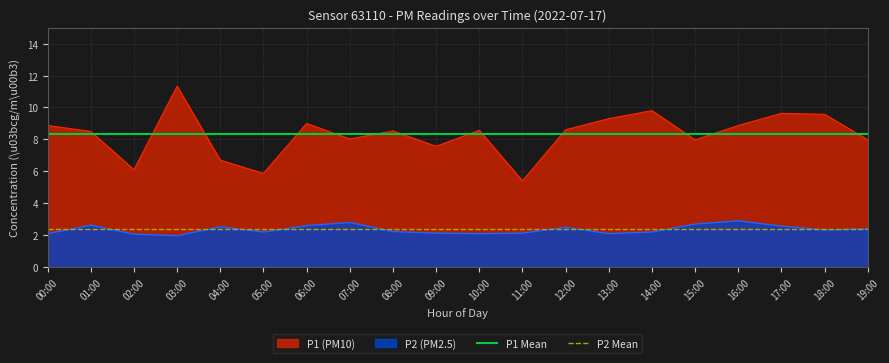

The value of P1 (PM10) at 02:00 is 6.1. True or false?

True